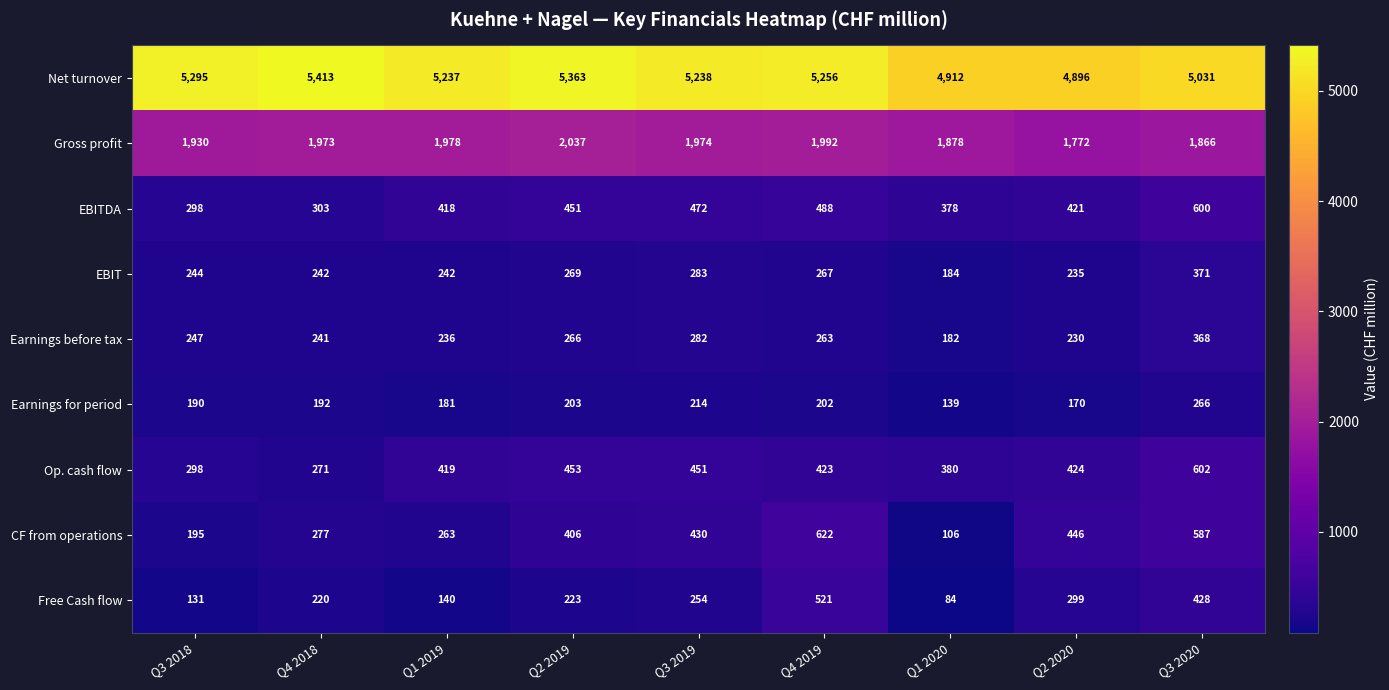

The EBIT series shows 267 at Q4 2019. True or false?

True